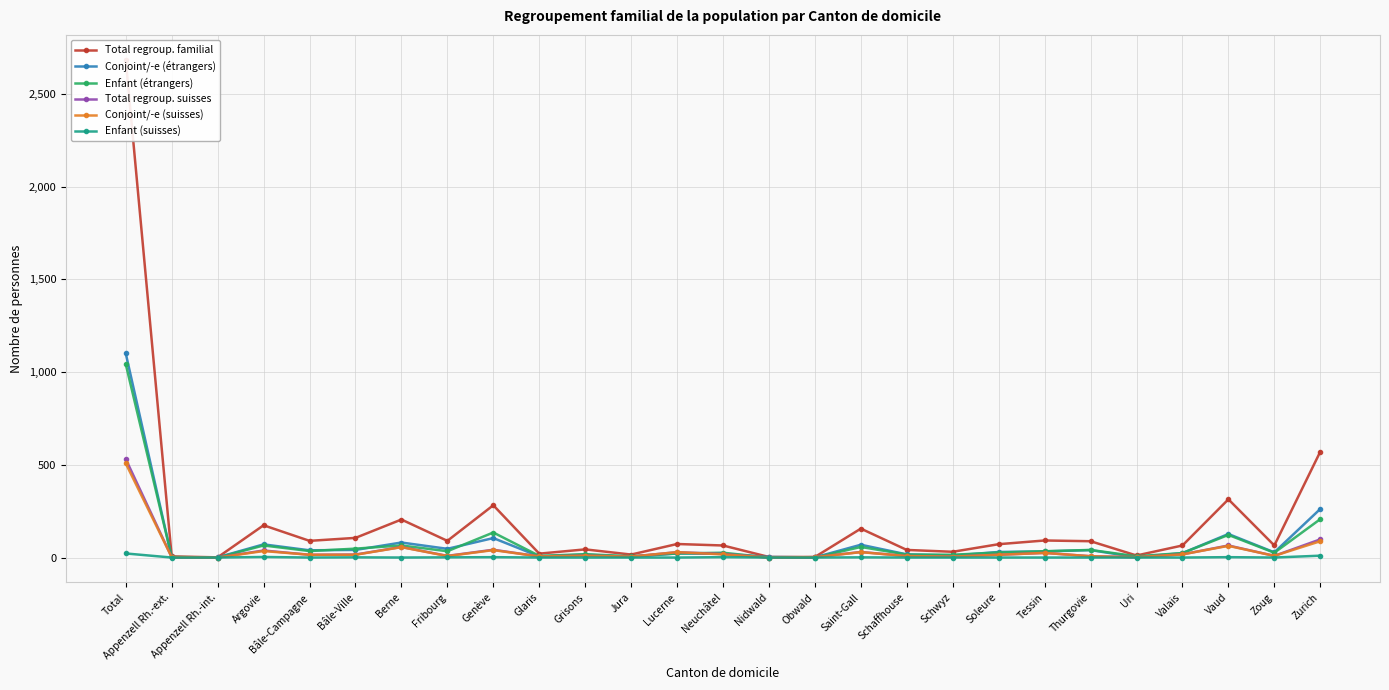

What is the sum of the Conjoint/-e (suisses) values at Neuchâtel and Genève?

57